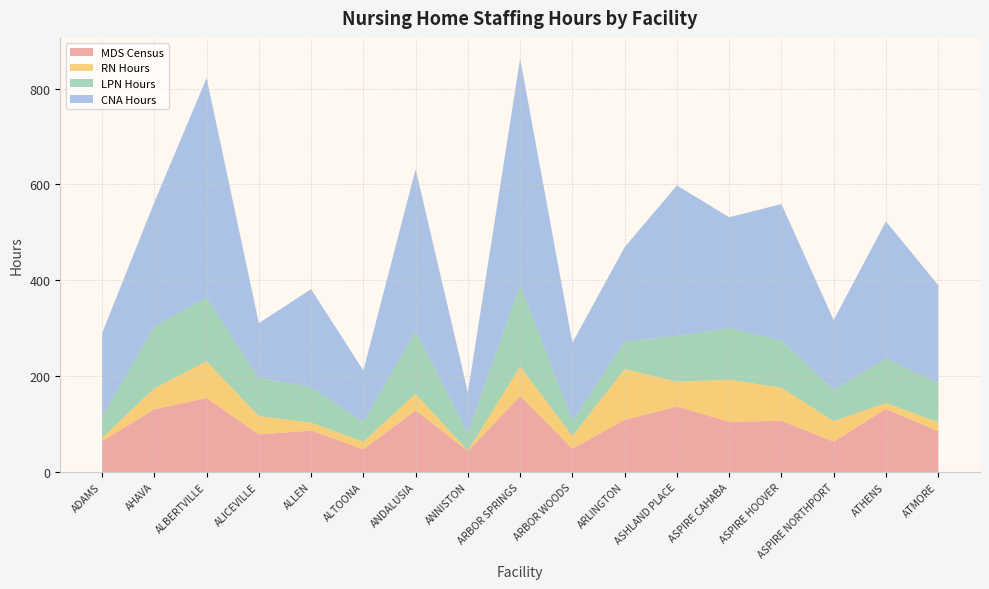

Reading left to right, what are all the values shown in this chart?

MDS Census: 64.3	130.6	154.2	78.1	86.3	47.3	128.4	43.6	158.2	48.3	108.5	136.7	104.5	106.7	63.1	131.4	84.9
RN Hours: 6.9	44.0	76.7	38.6	16.6	16.1	34.6	0.8	62.1	26.7	106.2	51.6	88.1	69.1	42.9	12.5	19.3
LPN Hours: 43.5	129.1	132.7	78.8	74.7	40.3	131.4	36.5	169.9	31.3	57.8	96.0	107.7	98.9	65.0	92.3	81.1
CNA Hours: 174.7	259.1	458.5	115.0	203.8	108.0	337.5	85.2	472.4	163.3	196.6	313.8	231.1	284.3	145.9	286.7	204.4